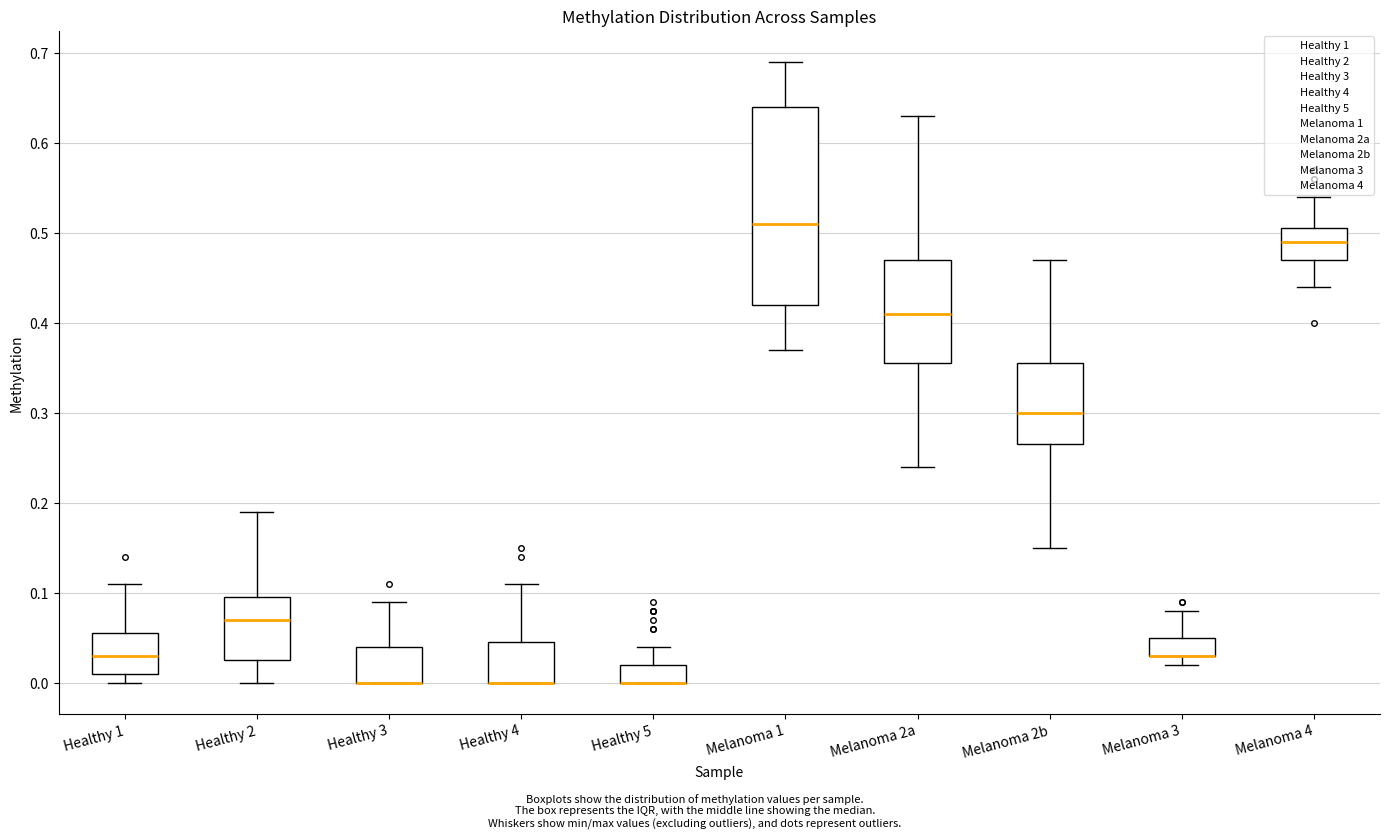

Which box is the tallest, from its lower edge to its upper edge?

Melanoma 1